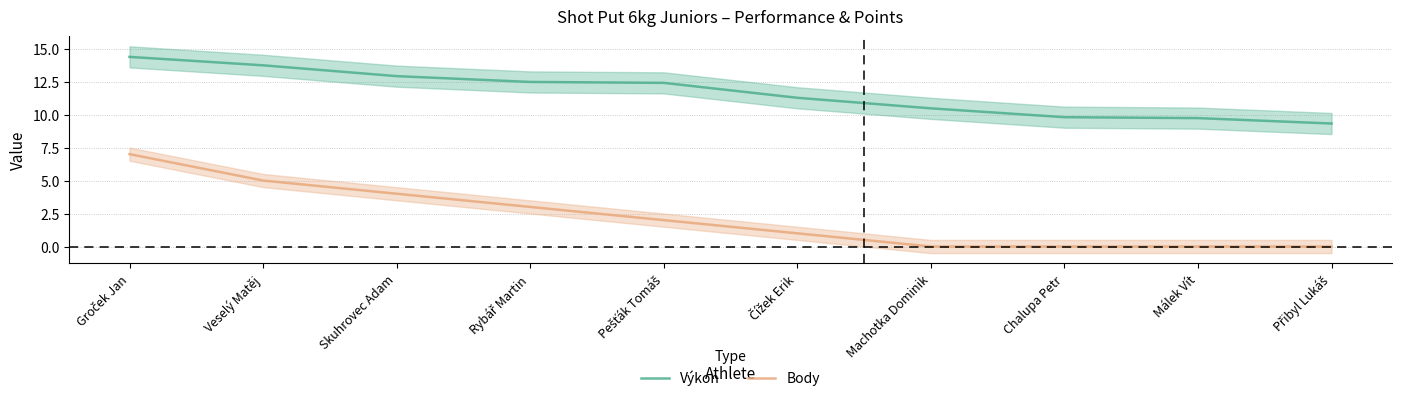

What is the difference between the maximum and minimum values in the Výkon series?

5.0